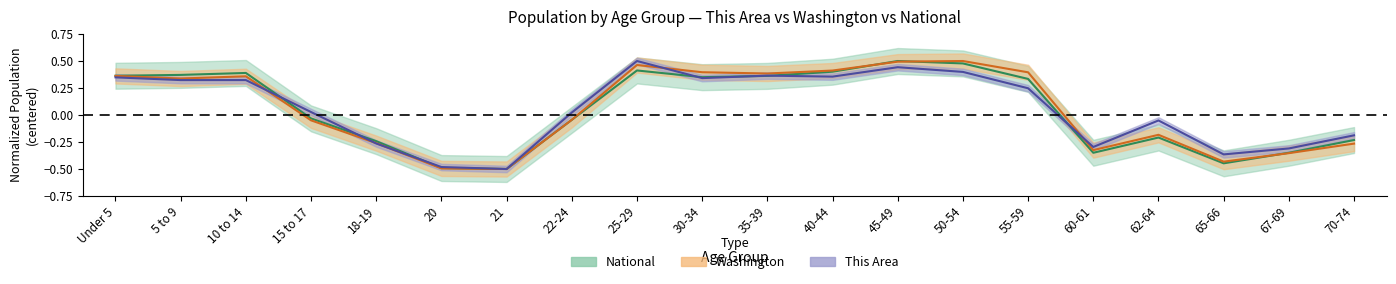

Which series changed the most between 45-49 and 67-69?

National